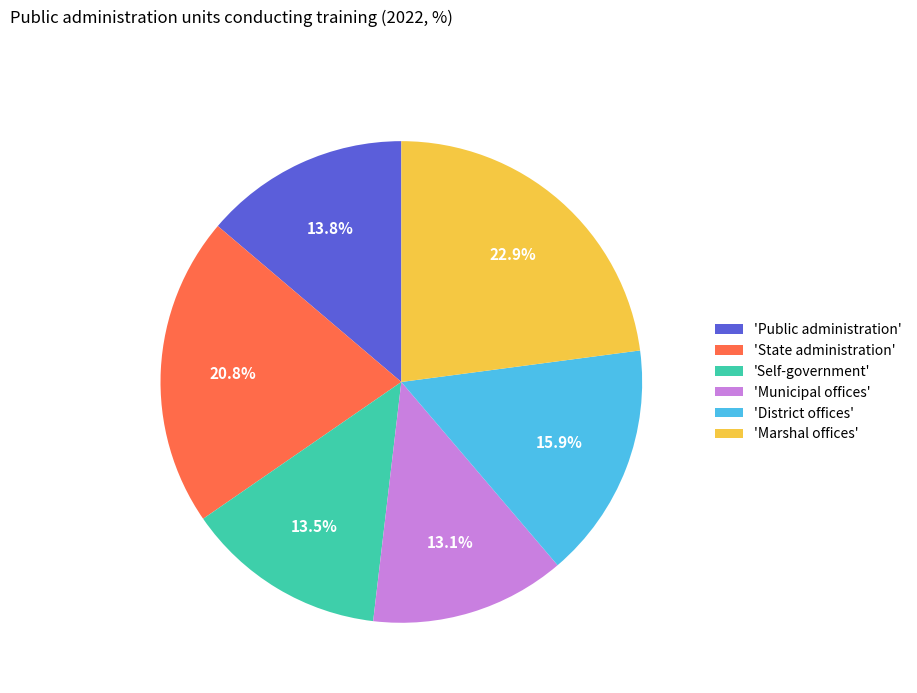

Which slice is the largest?

'Marshal offices'